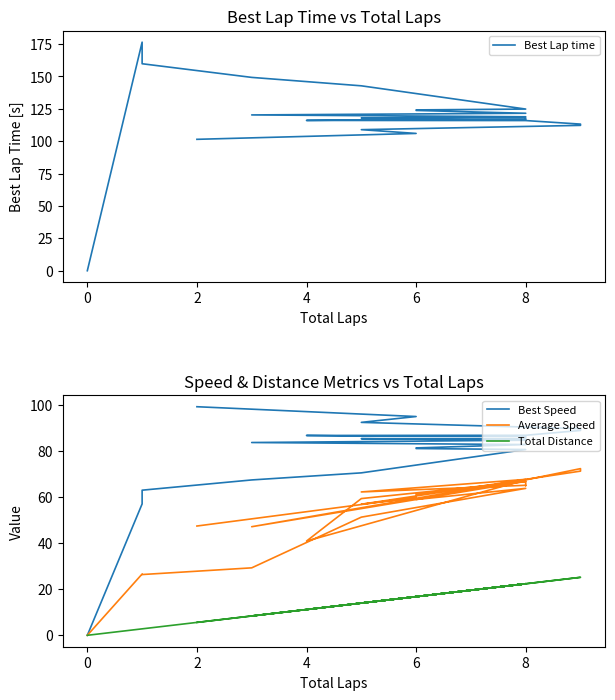

Is this an area chart (filled region under the line)?

No